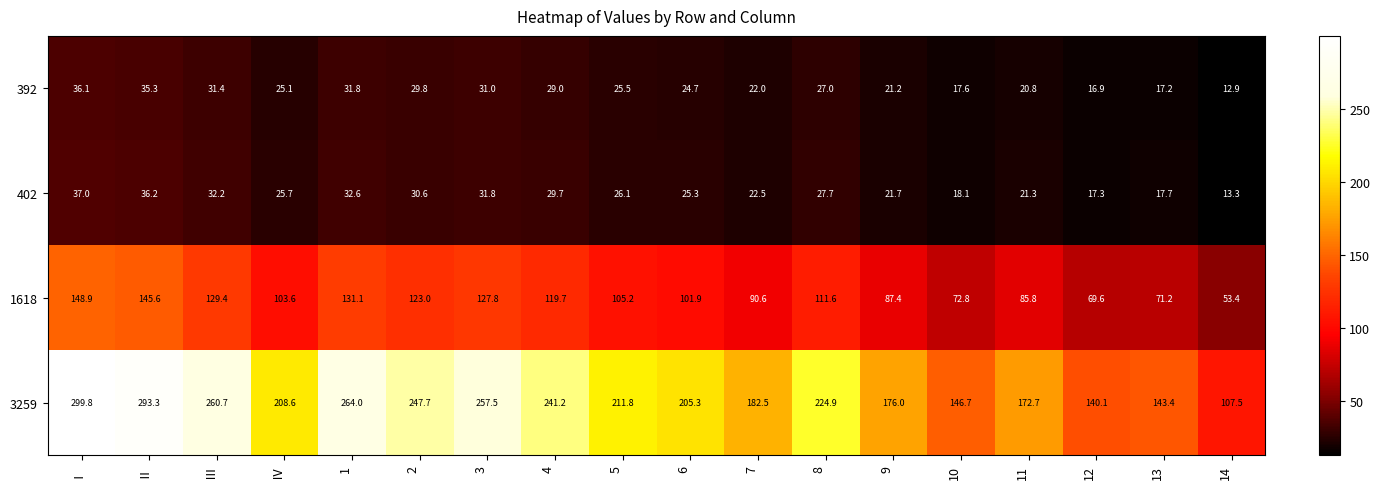

The value of 1618 at 14 is 36.0. True or false?

False